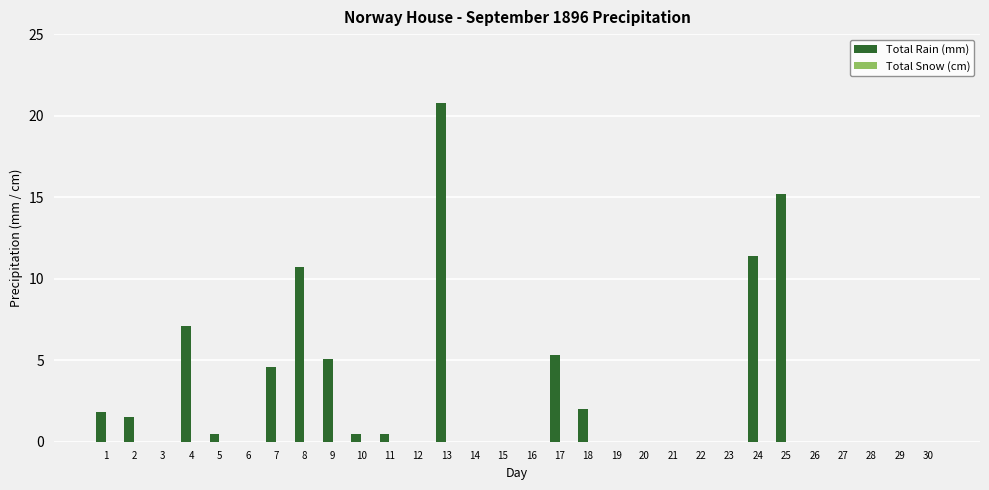

Is it true that the value at 14 is 0.0?

True